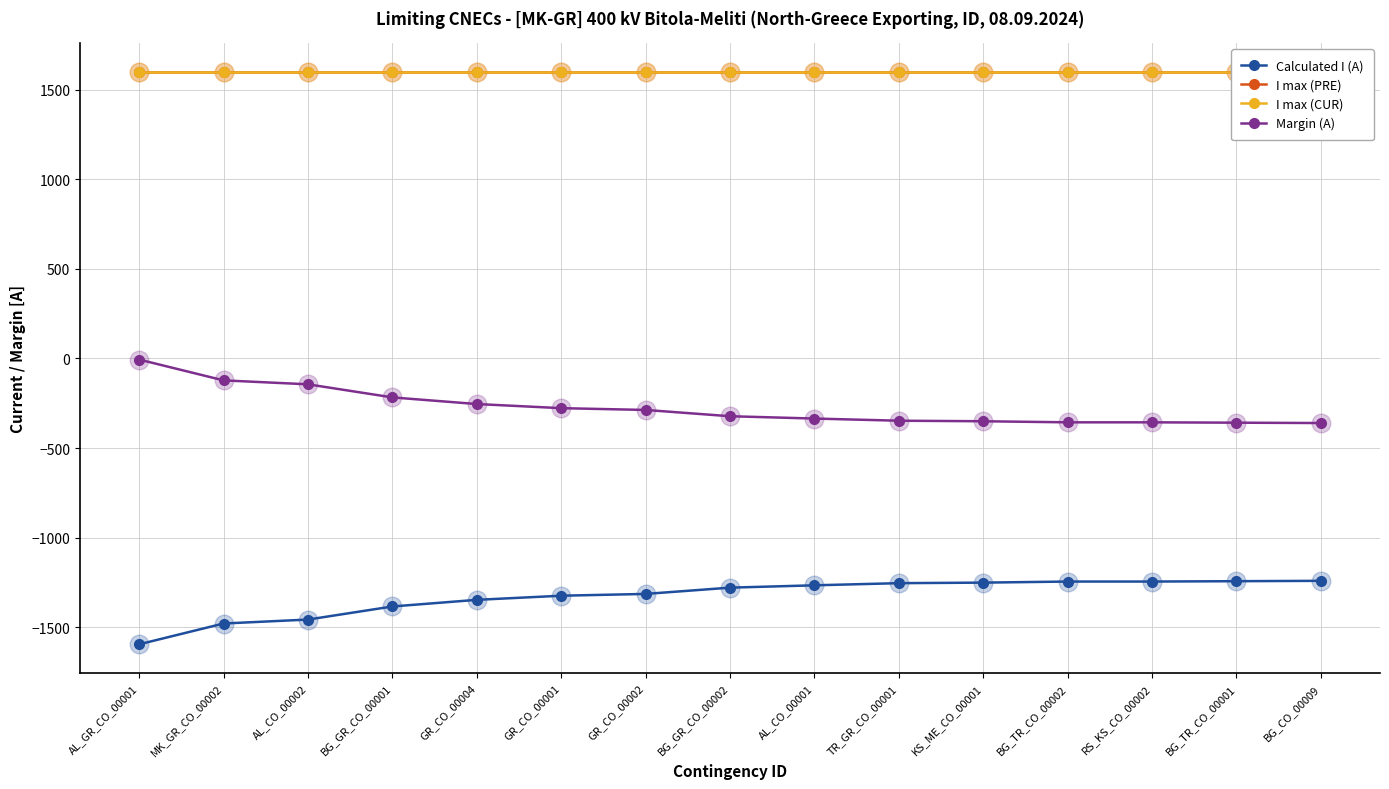

Which series reaches the minimum Y coordinate?

Calculated I (A)